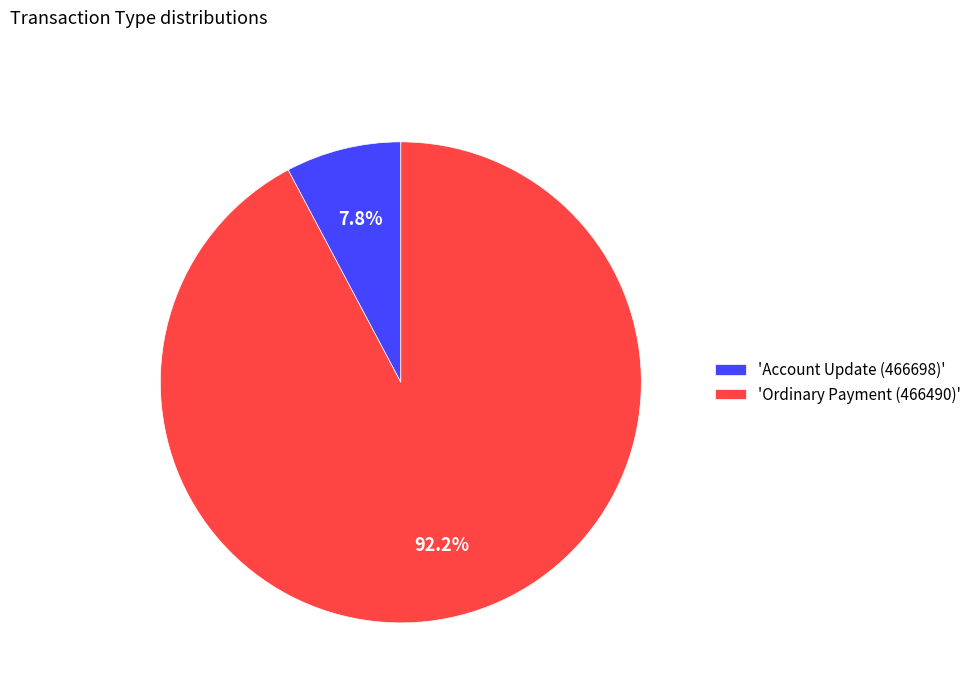

Do 'Account Update (466698)' and 'Ordinary Payment (466490)' together represent more than half of the pie?

Yes